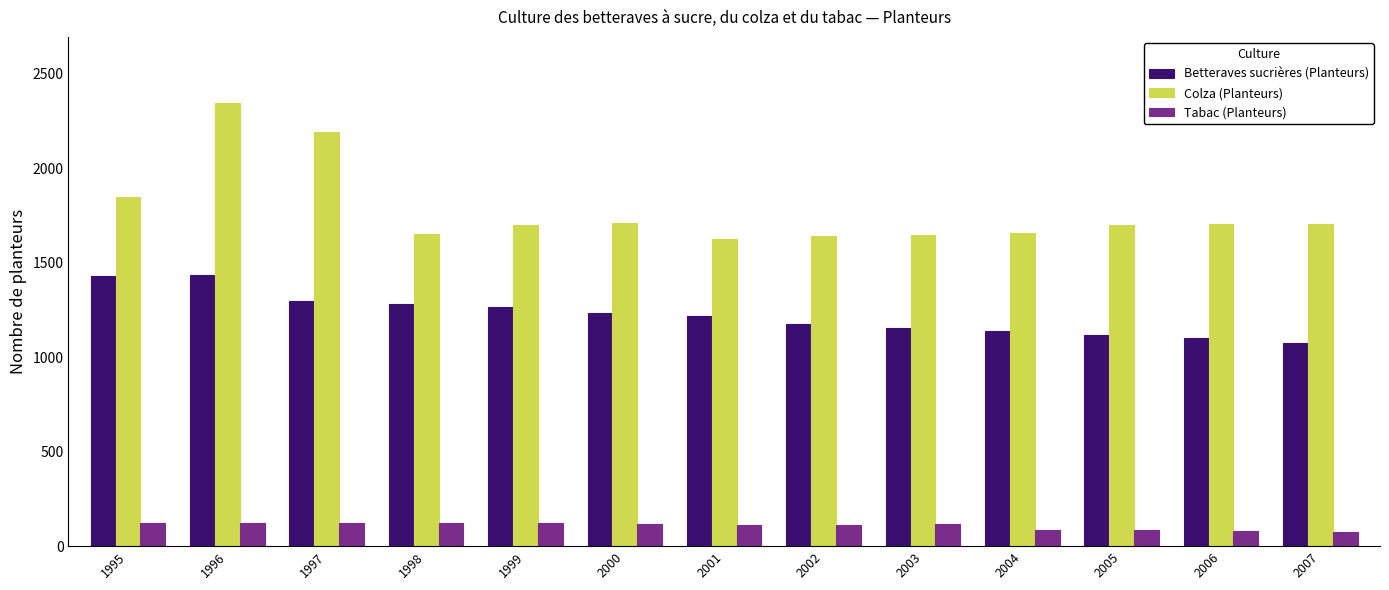

What is the spread (max minus min) of values at 1999?

1579